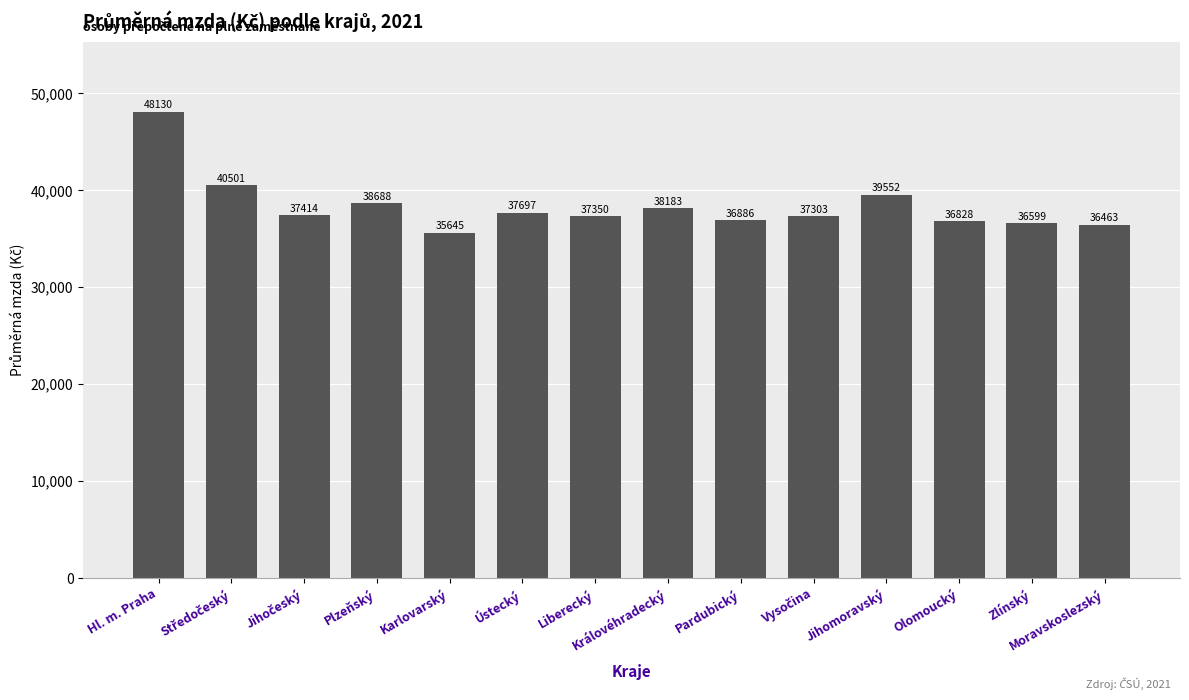

Which has a higher value, Zlínský or Pardubický?

Pardubický